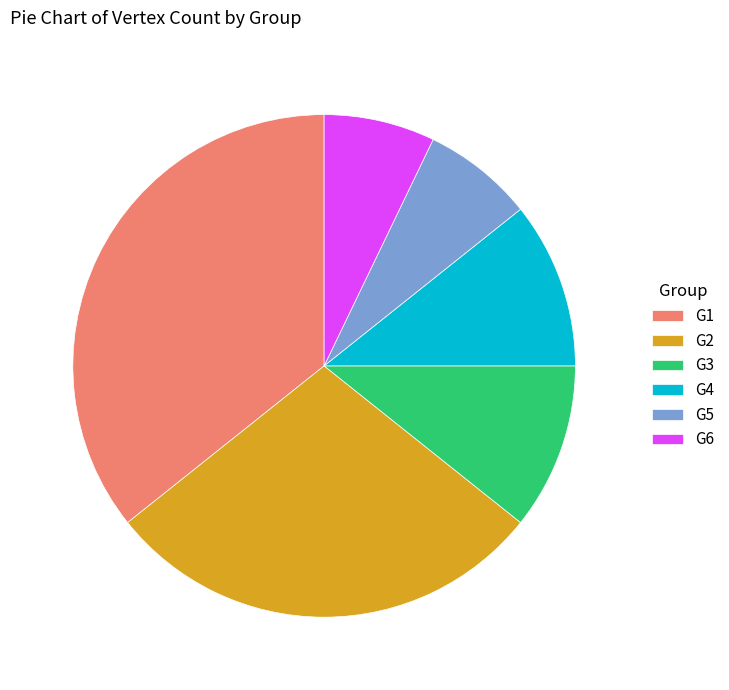

What is the largest slice in the pie chart?

G1